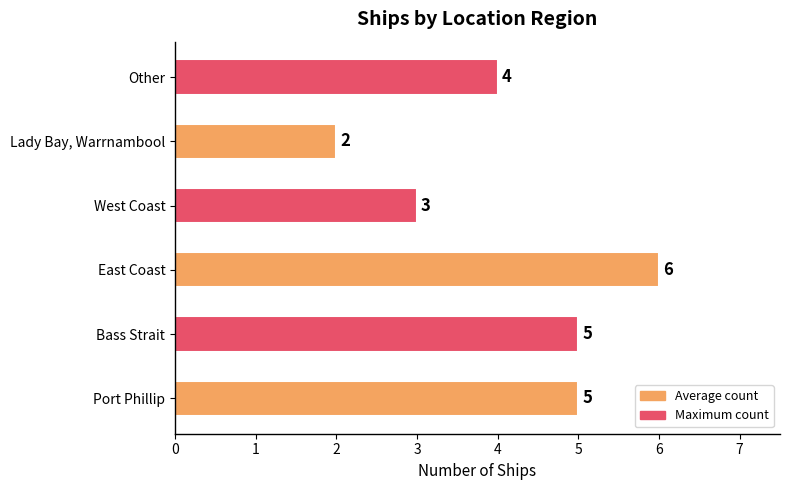

Where is the data nearest to the value 4?

Other